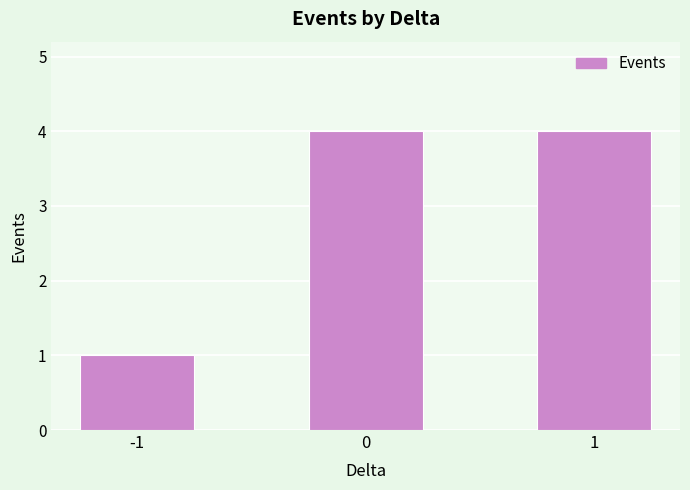

Count the number of data series in this chart.

1